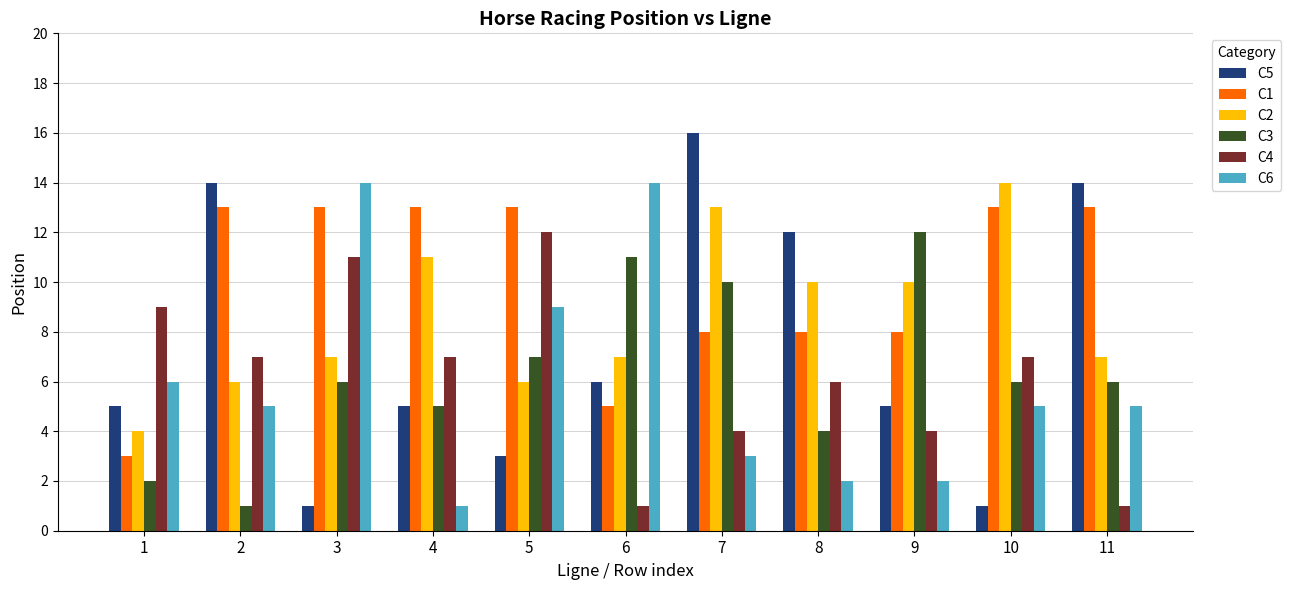

Which series has the widest spread of values?

C5